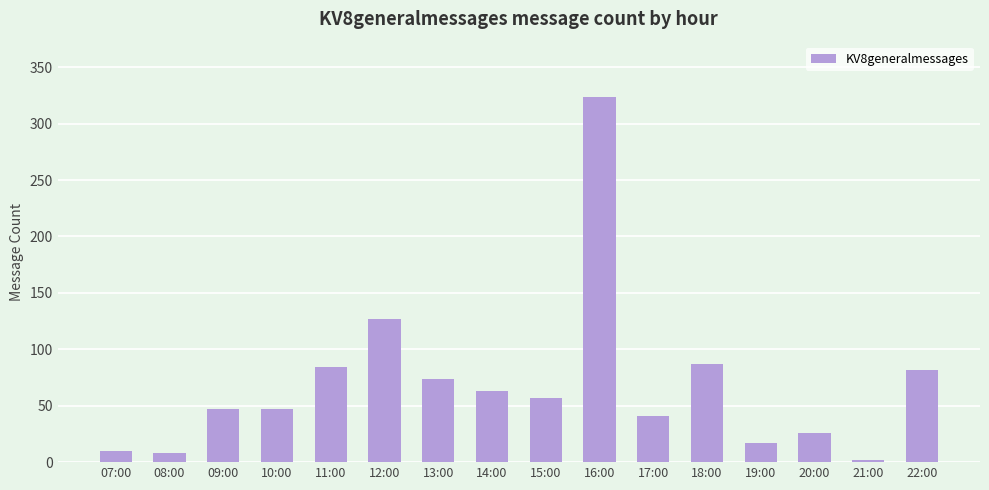

Reading right to left, transcribe all the data shown in this chart.

22:00=82	21:00=2	20:00=26	19:00=17	18:00=87	17:00=41	16:00=324	15:00=57	14:00=63	13:00=74	12:00=127	11:00=84	10:00=47	09:00=47	08:00=8	07:00=10